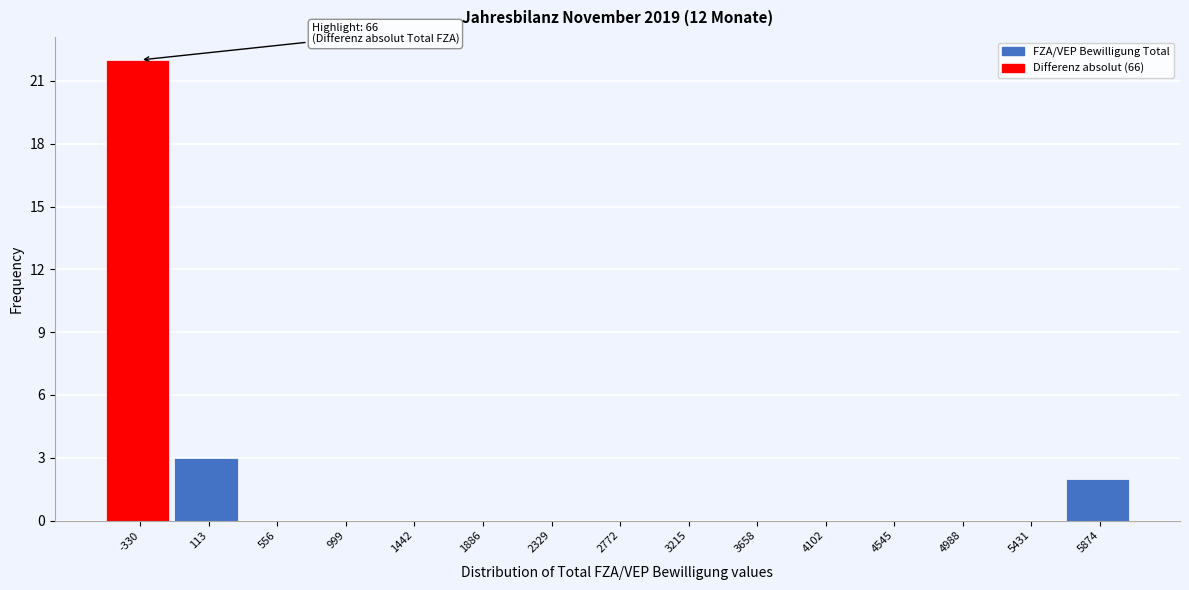

Reading left to right, list all the values displayed in this chart.

-330=22	113=3	556=0	999=0	1442=0	1886=0	2329=0	2772=0	3215=0	3658=0	4102=0	4545=0	4988=0	5431=0	5874=2